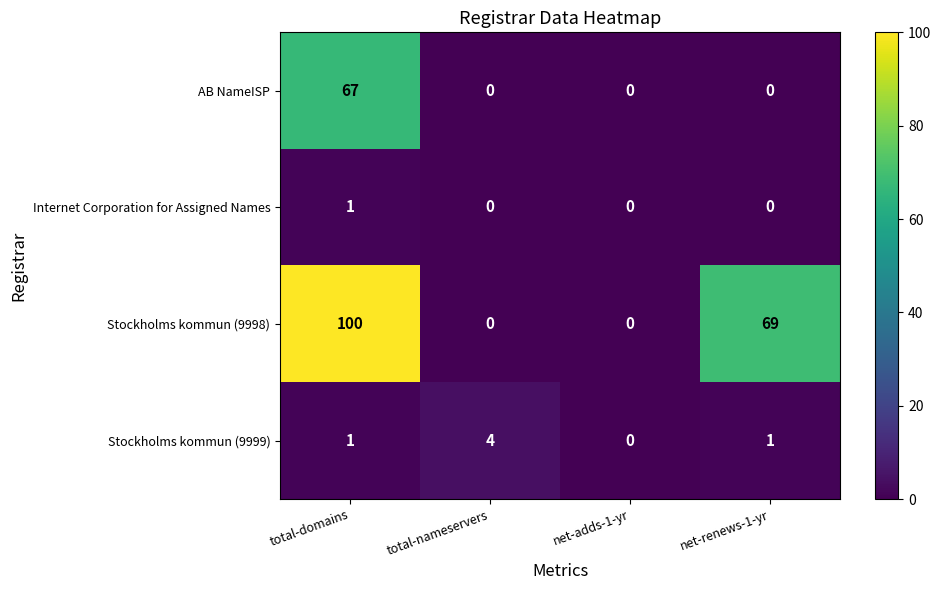

Reading left to right, extract all data points from this chart.

AB NameISP: total-domains=67	total-nameservers=0	net-adds-1-yr=0	net-renews-1-yr=0
Internet Corporation for Assigned Names: total-domains=1	total-nameservers=0	net-adds-1-yr=0	net-renews-1-yr=0
Stockholms kommun (9998): total-domains=100	total-nameservers=0	net-adds-1-yr=0	net-renews-1-yr=69
Stockholms kommun (9999): total-domains=1	total-nameservers=4	net-adds-1-yr=0	net-renews-1-yr=1